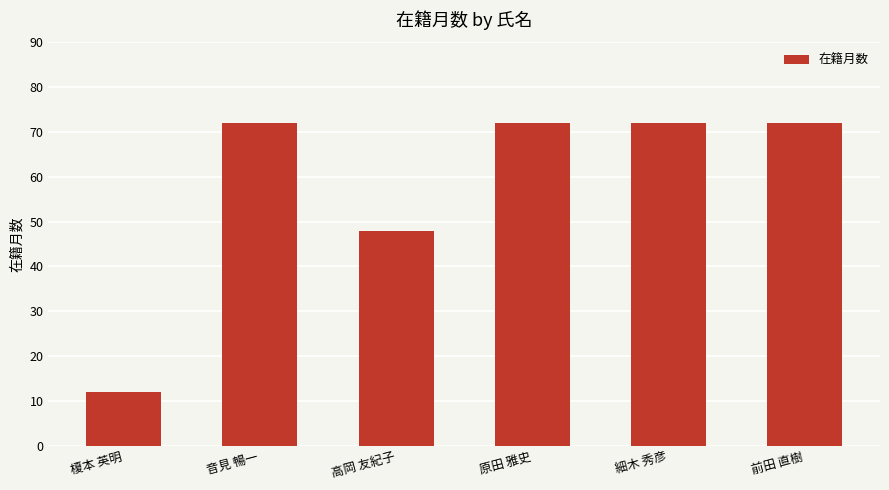

Between 榎本 英明 and 原田 雅史, which is larger?

原田 雅史